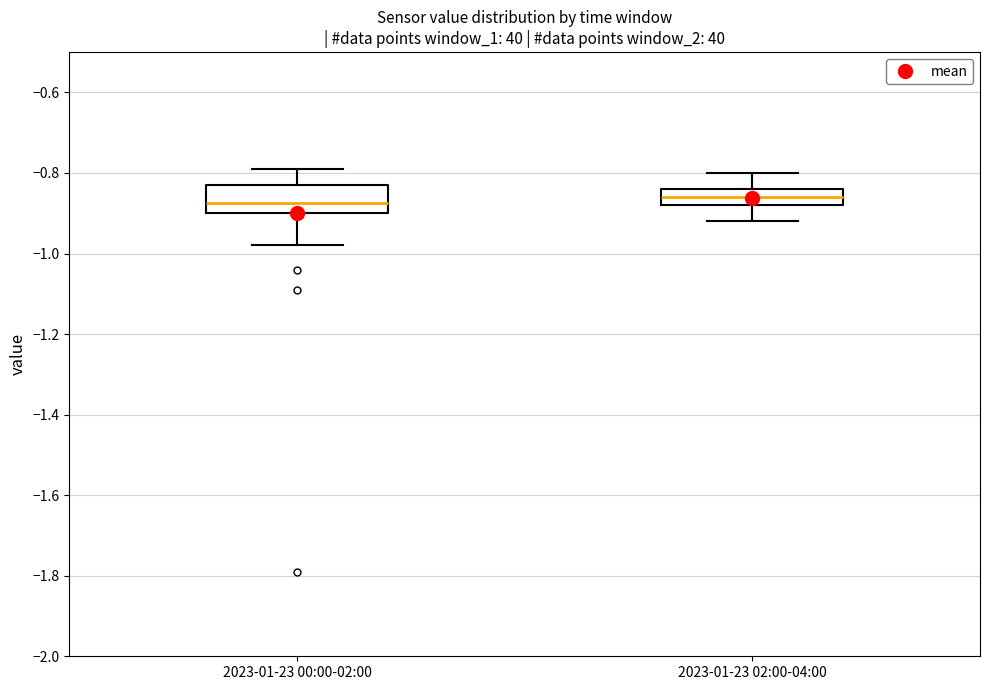

Where does the lower whisker of the box for 2023-01-23 00:00-02:00 end on the y-axis? The values are not printed on the chart, so give them approximately, as read against the axis.

-0.98